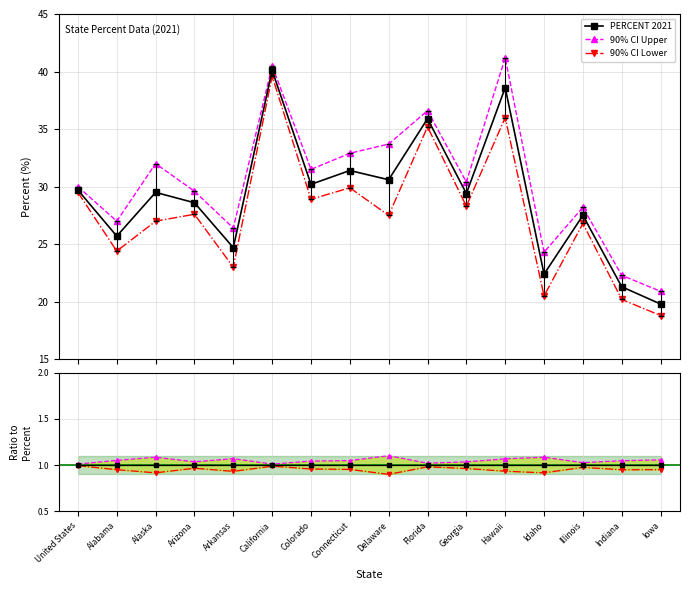

How many series are shown in this chart?

3